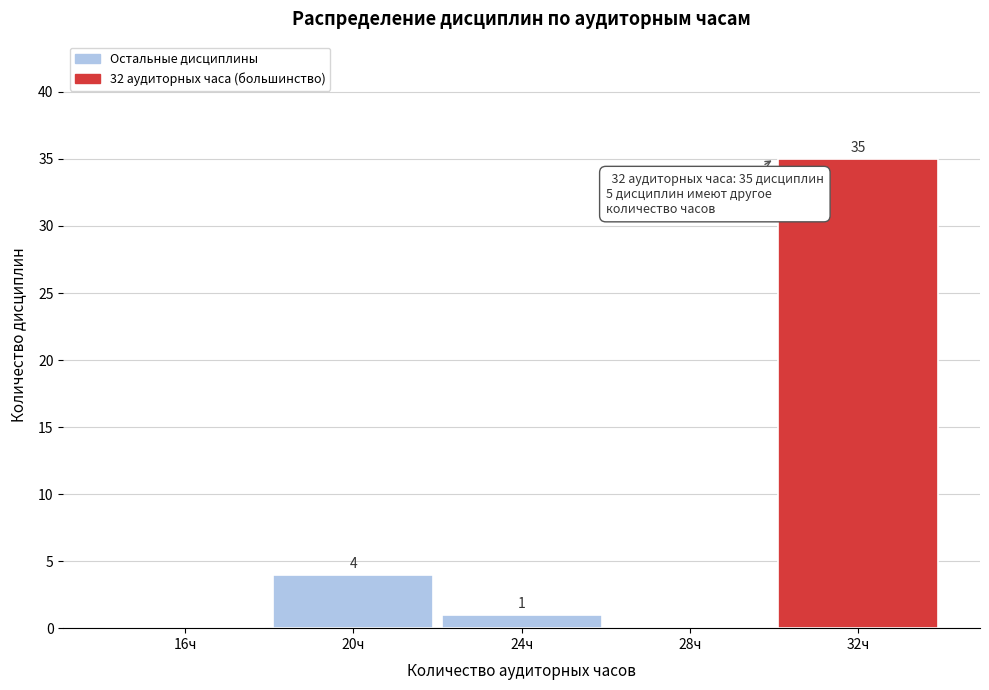

Reading left to right, transcribe all the data shown in this chart.

16ч=0	20ч=4	24ч=1	28ч=0	32ч=35